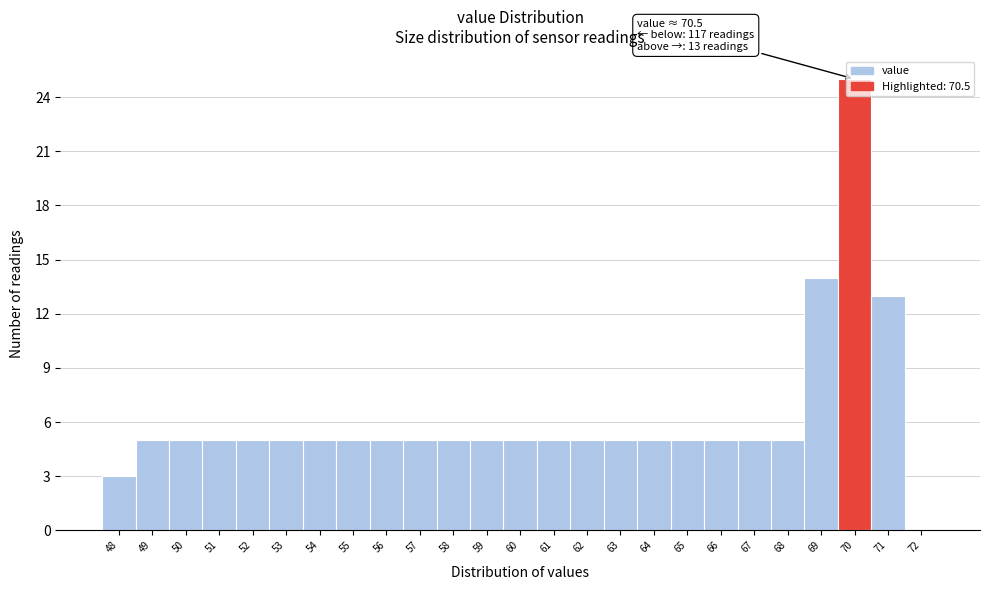

What is the sum of all values?

155